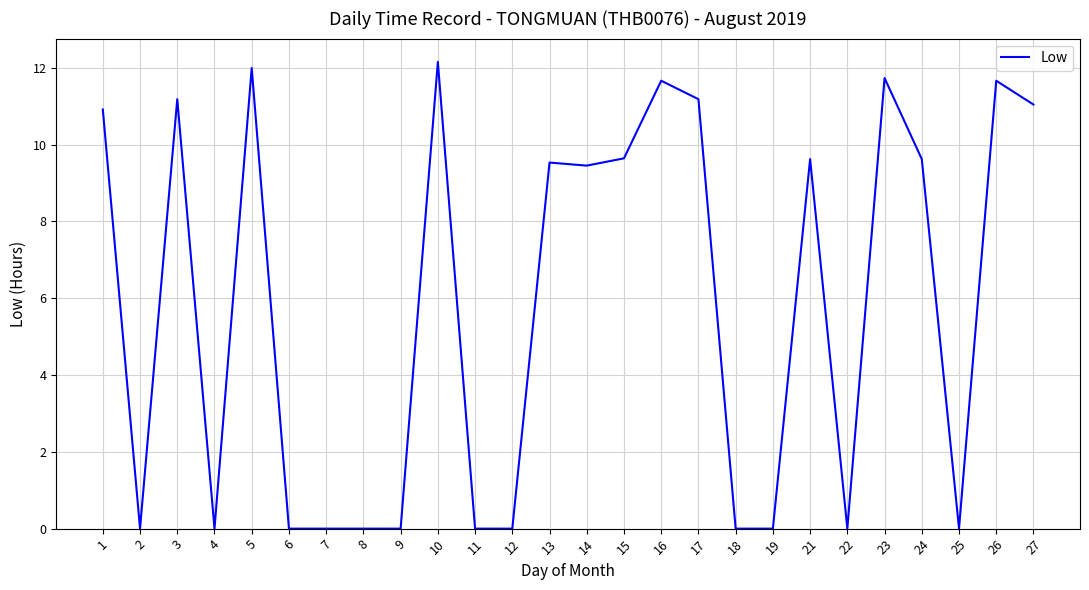

Does the chart display data point markers on the line(s)?

No